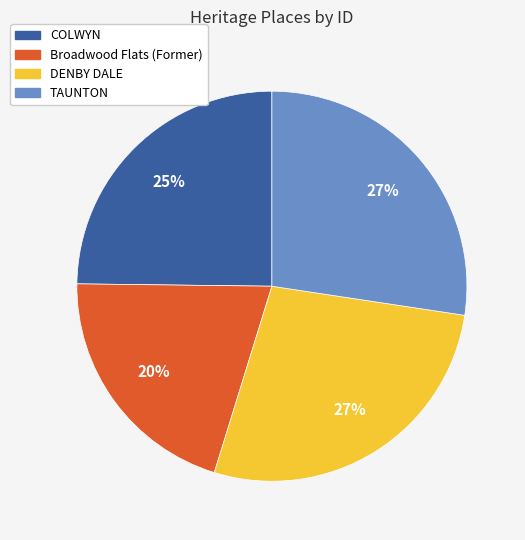

The COLWYN slice represents 32% of the pie. True or false?

False